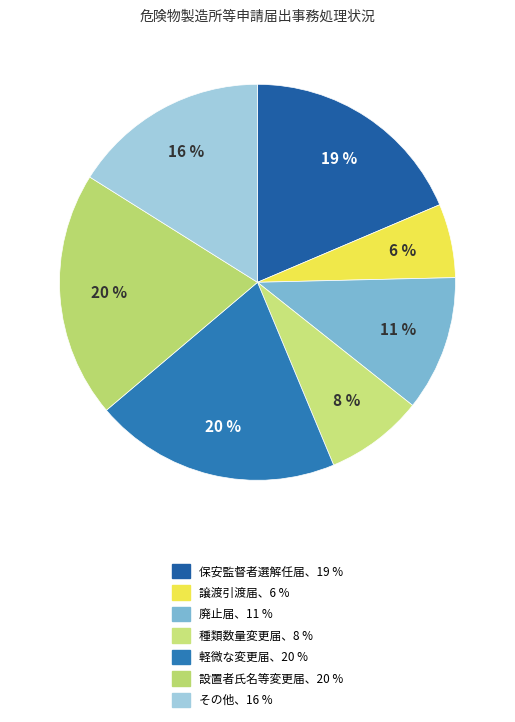

How many slices are in this pie chart?

7